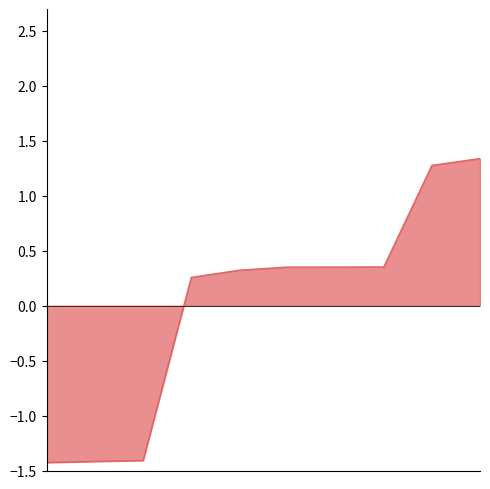

What is the greatest value displayed?

1.3